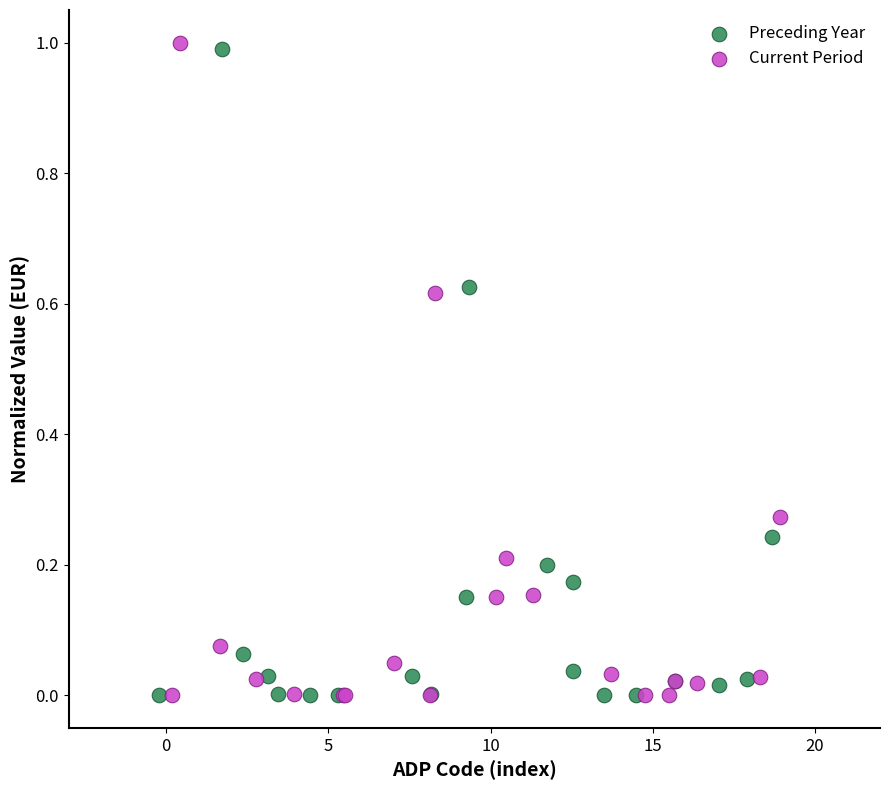

Which series reaches the maximum Y coordinate?

Current Period